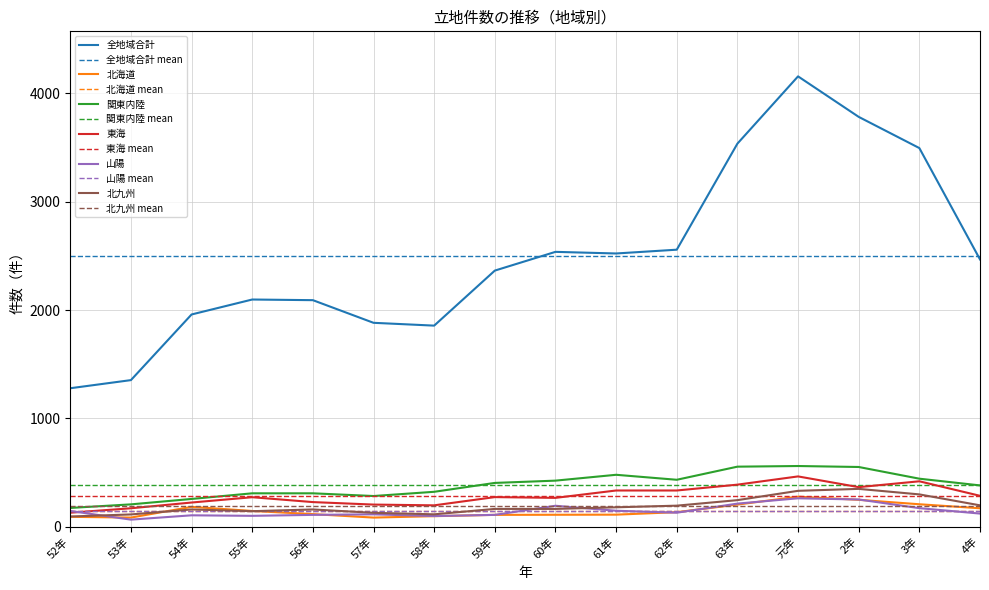

Which label corresponds to the largest value in the chart?

元年